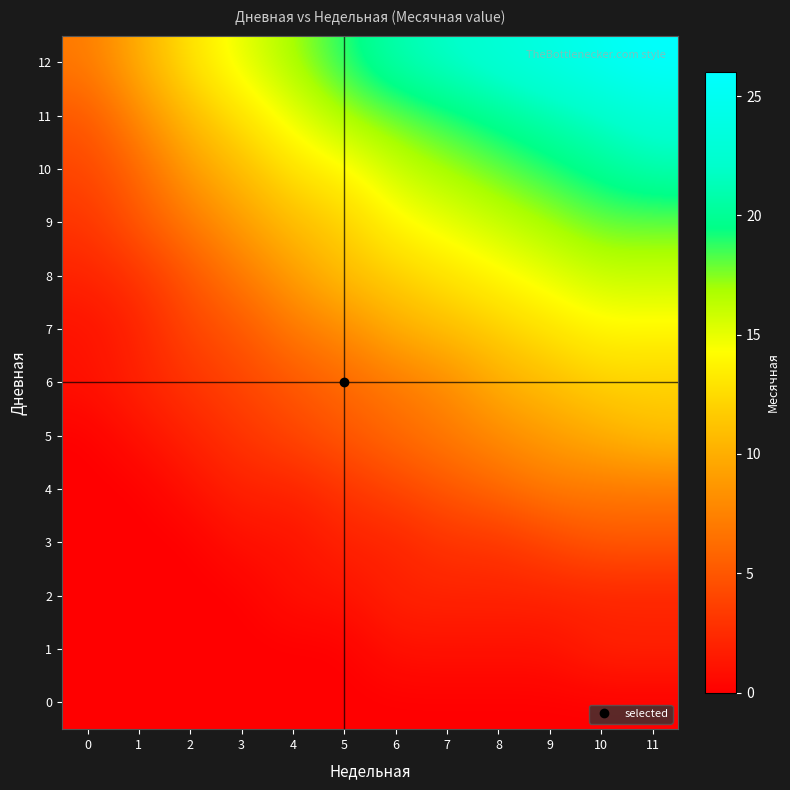

Reading left to right, extract all data points from this chart.

0: 0=0	1=0	2=0	3=0	4=0	5=0	6=0	7=0	8=0	9=0	10=0	11=0
1: 0=0	1=0	2=0	3=0	4=0	5=0	6=1	7=1	8=1	9=1	10=2	11=2
2: 0=0	1=0	2=0	3=0	4=1	5=1	6=2	7=2	8=2	9=2	10=2	11=2
3: 0=0	1=0	2=0	3=1	4=1	5=2	6=2	7=3	8=3	9=4	10=5	11=5
4: 0=0	1=0	2=1	3=2	4=2	5=3	6=4	7=5	8=6	9=7	10=7	11=7
5: 0=0	1=1	2=2	3=3	4=4	5=5	6=6	7=7	8=8	9=9	10=10	11=11
6: 0=1	1=2	2=3	3=4	4=5	5=6	6=7	7=8	8=10	9=11	10=12	11=12
7: 0=1	1=2	2=4	3=5	4=7	5=8	6=10	7=11	8=12	9=13	10=14	11=14
8: 0=2	1=3	2=5	3=7	4=9	5=11	6=12	7=13	8=14	9=15	10=16	11=16
9: 0=3	1=5	2=7	3=9	4=11	5=12	6=14	7=15	8=16	9=17	10=18	11=18
10: 0=4	1=6	2=9	3=11	4=13	5=14	6=16	7=17	8=18	9=19	10=20	11=21
11: 0=5	1=8	2=11	3=13	4=15	5=17	6=18	7=19	8=20	9=21	10=22	11=23
12: 0=7	1=10	2=13	3=15	4=17	5=19	6=21	7=22	8=23	9=24	10=25	11=26